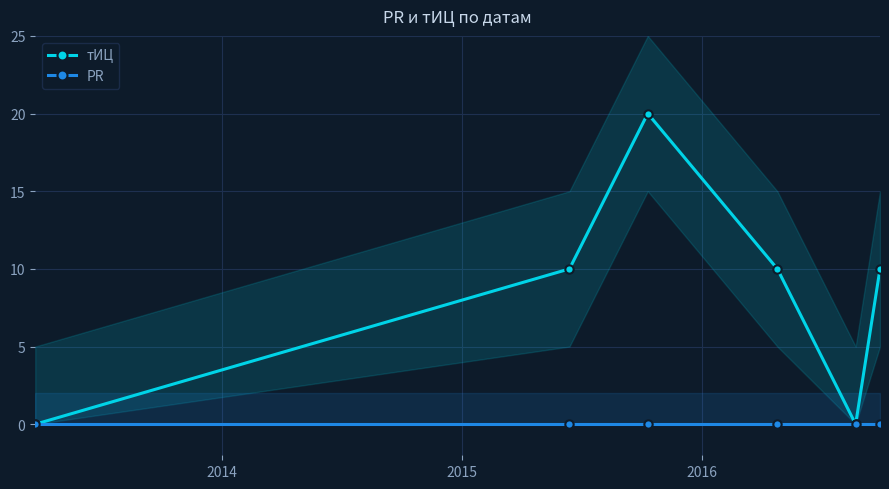

Count the number of categories in the chart.

6